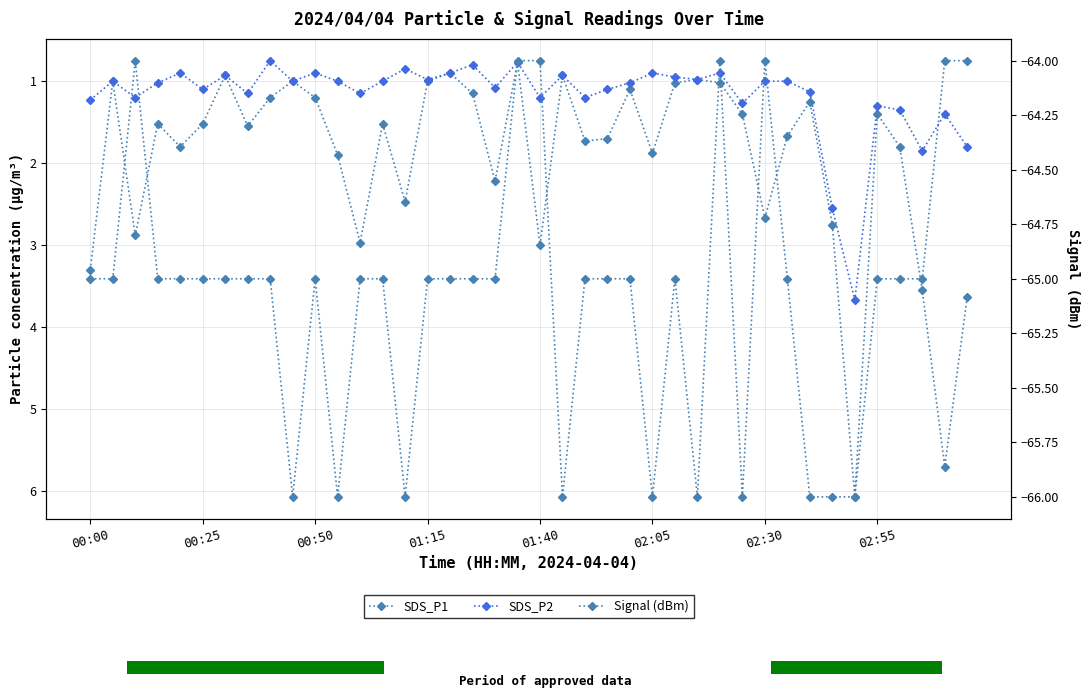

The SDS_P1 series shows 1.6 at 02:30. True or false?

False